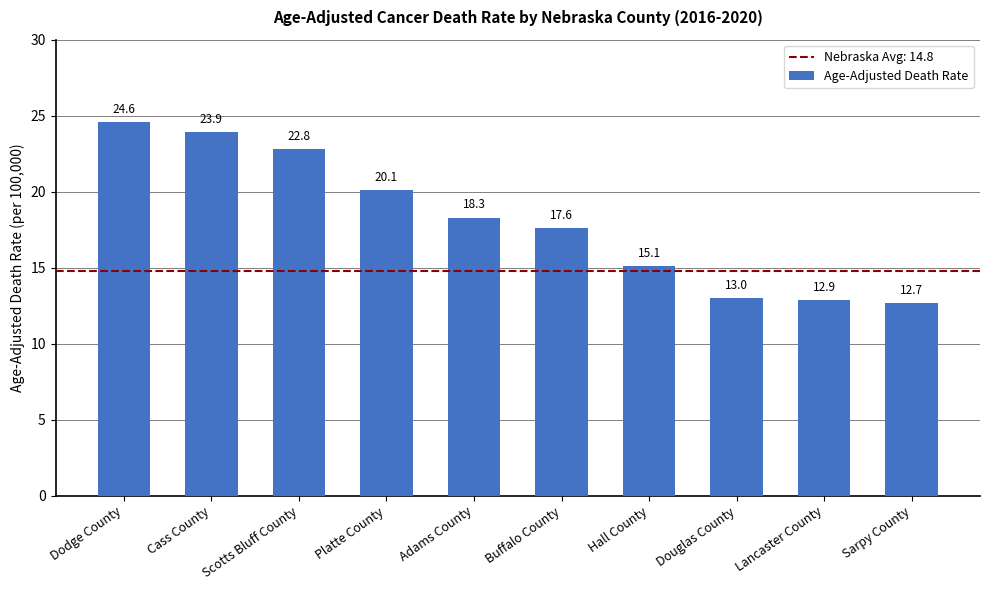

List the labels in order of value, largest first.

Dodge County, Cass County, Scotts Bluff County, Platte County, Adams County, Buffalo County, Hall County, Douglas County, Lancaster County, Sarpy County